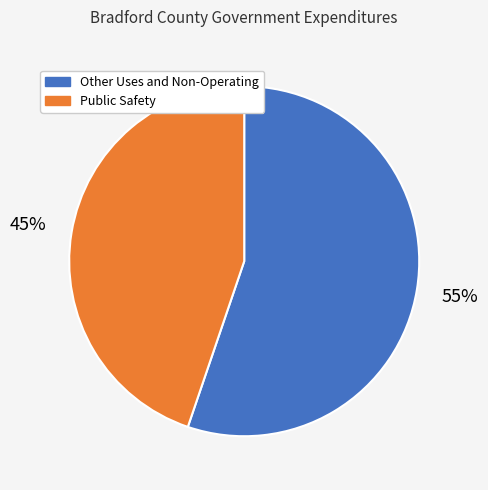

Does any single category account for the majority?

Yes